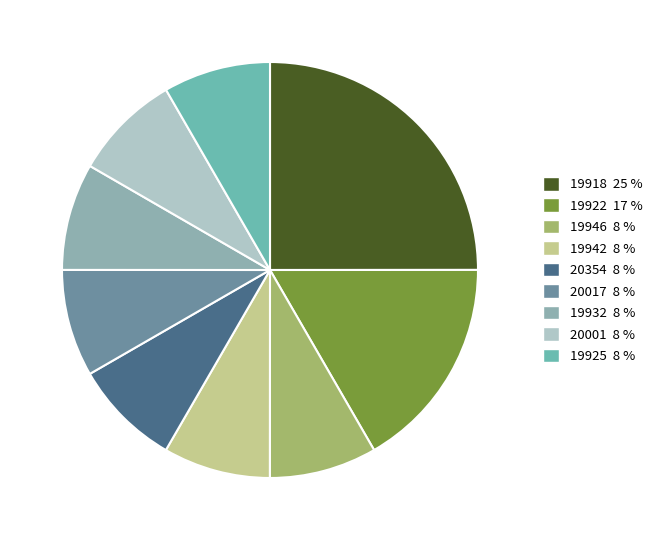

How many segments does this pie chart have?

9